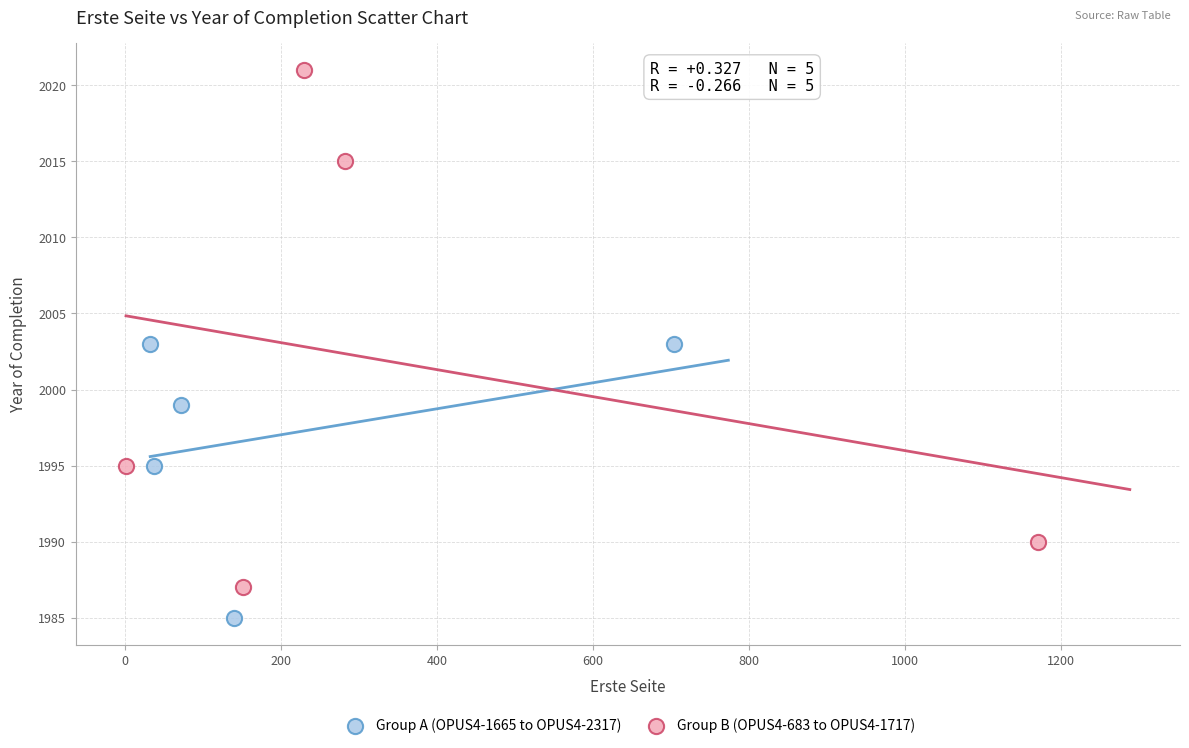

Which series reaches the maximum Y coordinate?

Group B (OPUS4-683 to OPUS4-1717)